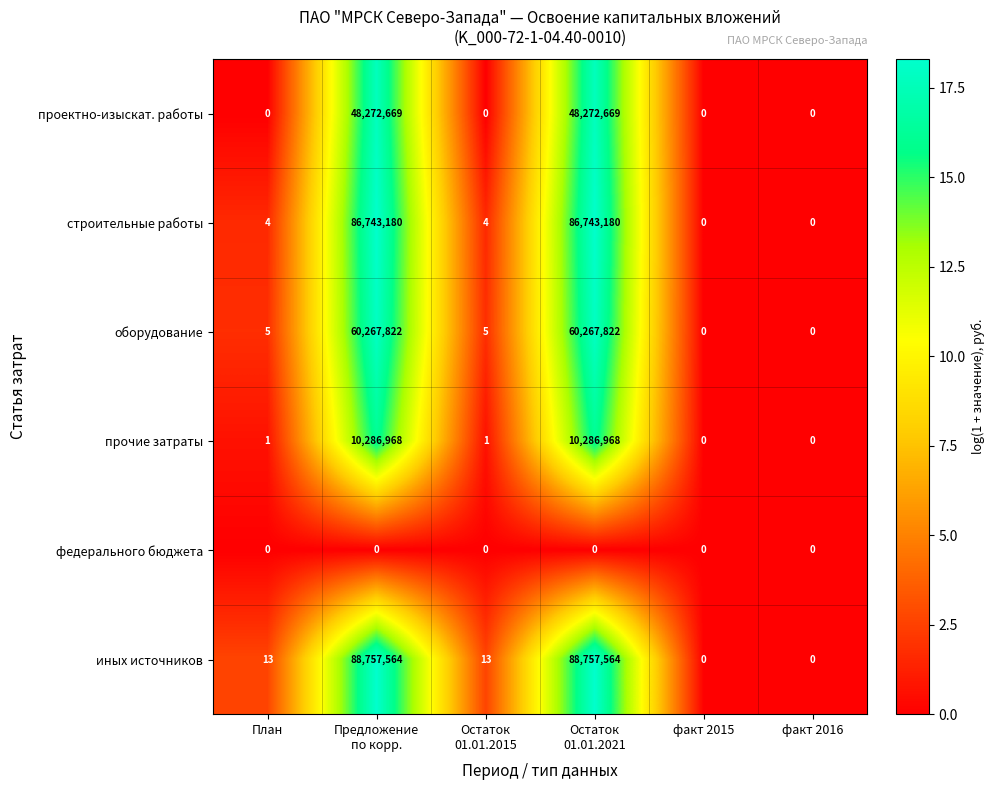

List the series in order of their peak value, highest first.

иных источников, строительные работы, оборудование, проектно-изыскат. работы, прочие затраты, федерального бюджета